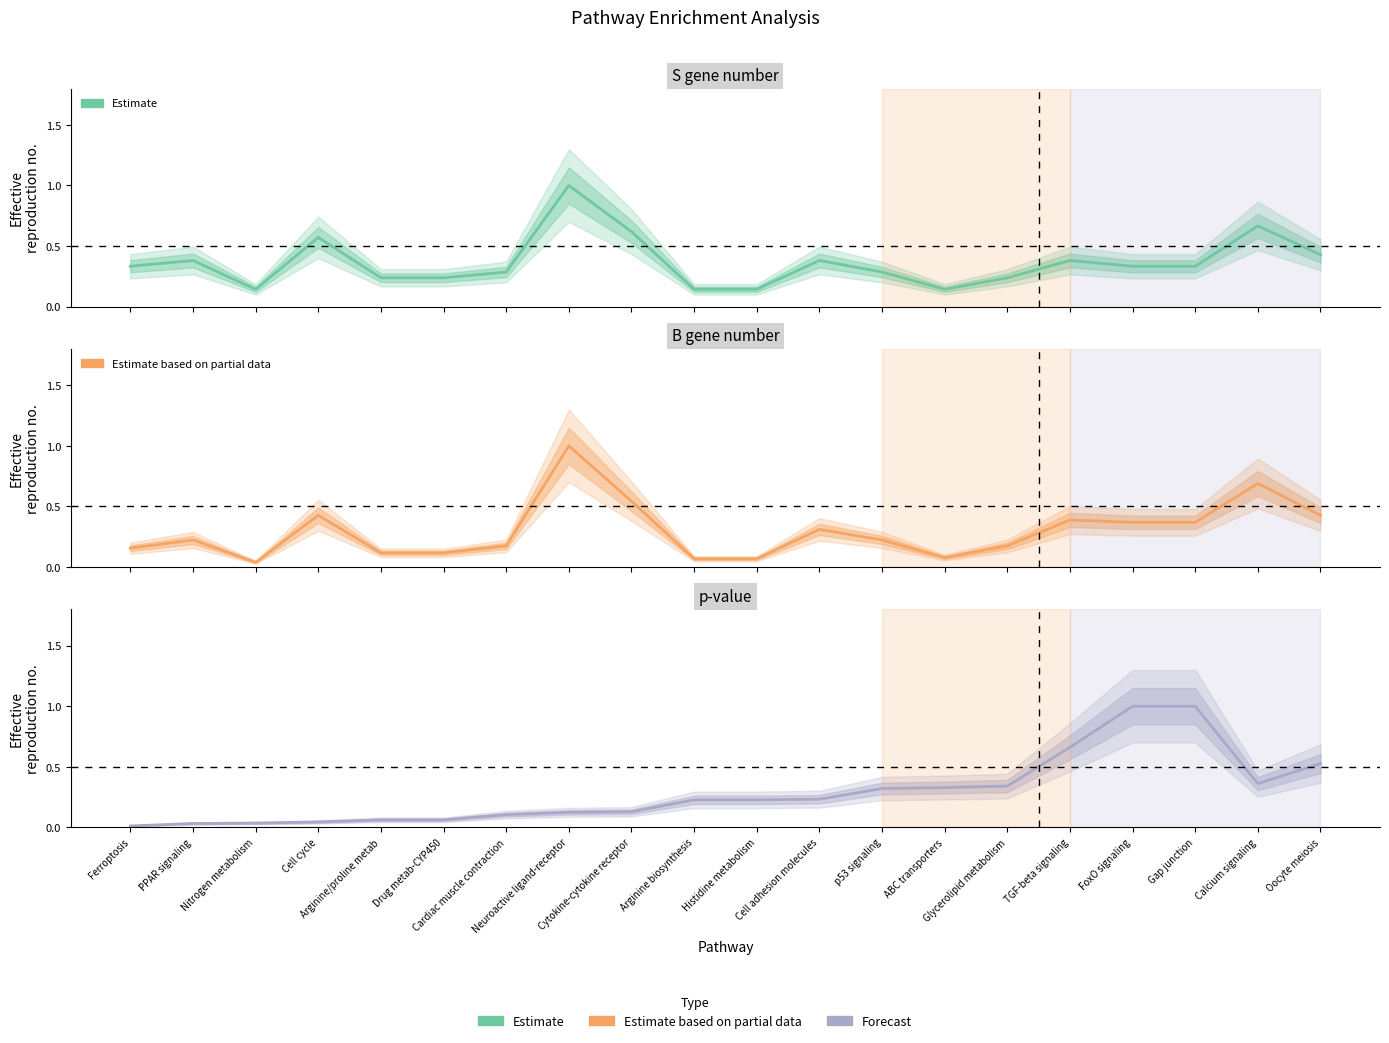

What position from the right is Nitrogen metabolism?

18